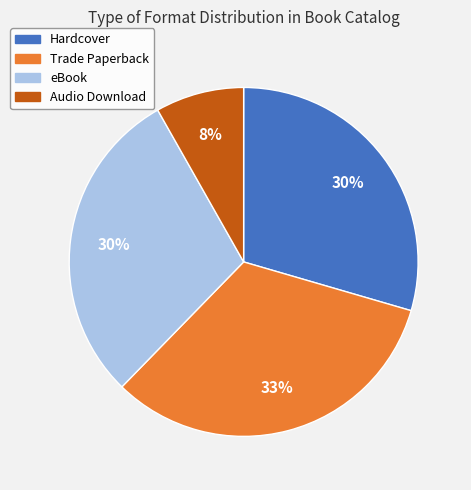

What is the ratio of the value at eBook to the value at Hardcover?

1.0